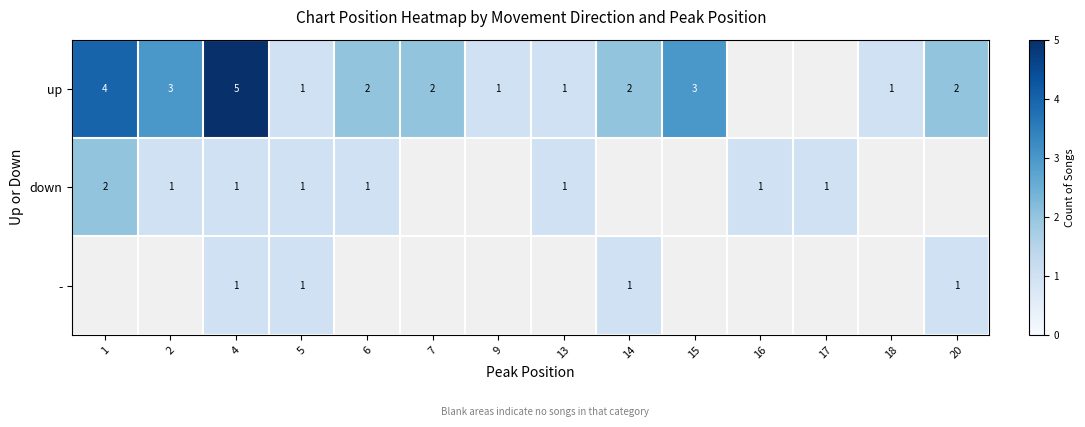

Which has a higher value, 20 or 13?

20